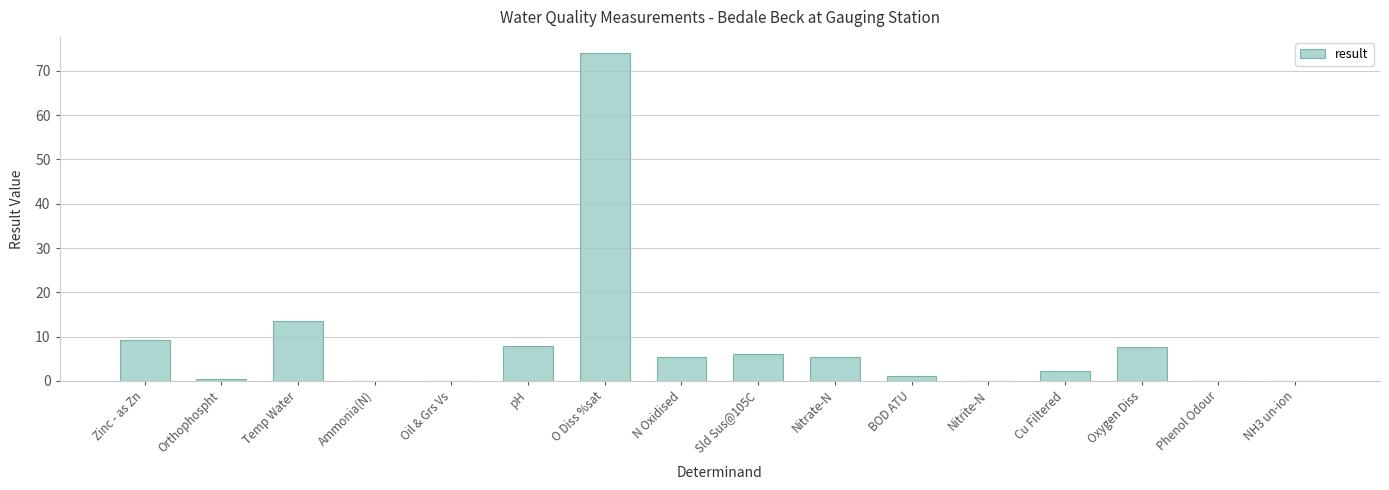

Is it true that the value at Zinc - as Zn is 9.3?

True